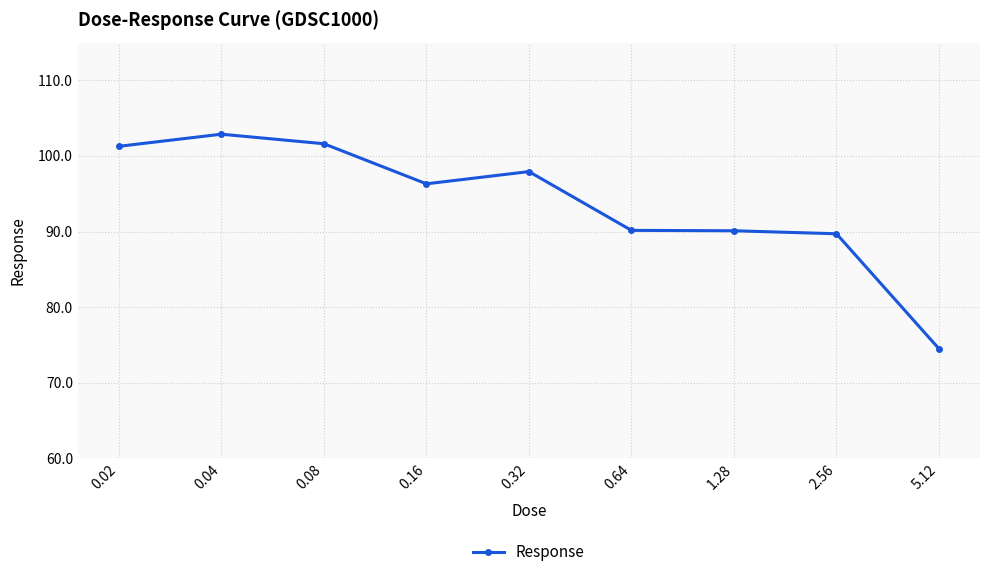

What position from the right is 0.04?

8